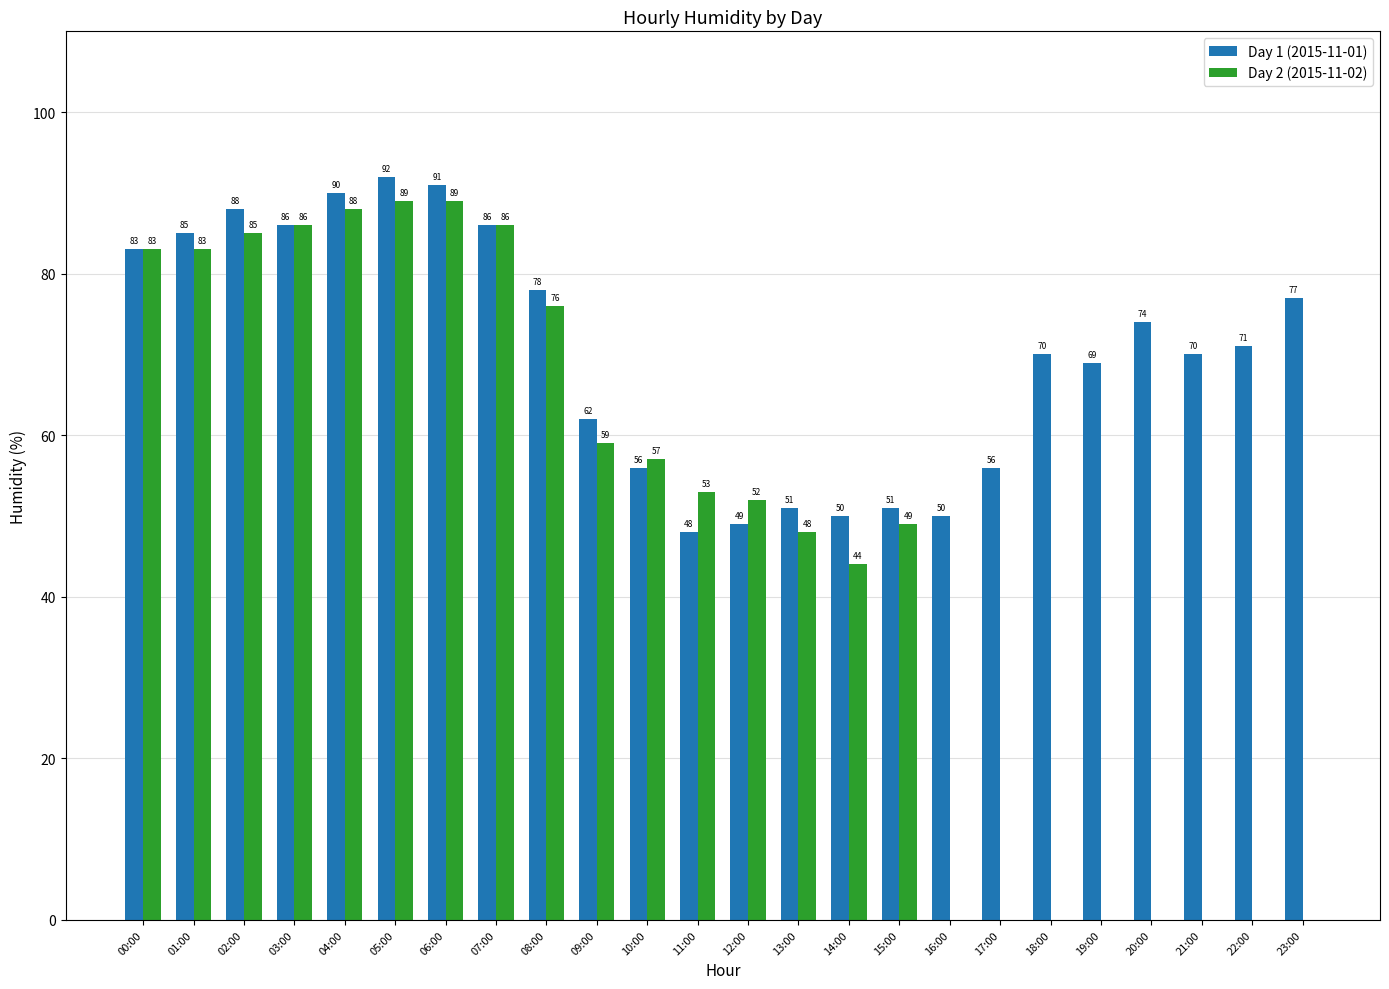

Which category has the highest value in the Day 1 (2015-11-01) series?

05:00